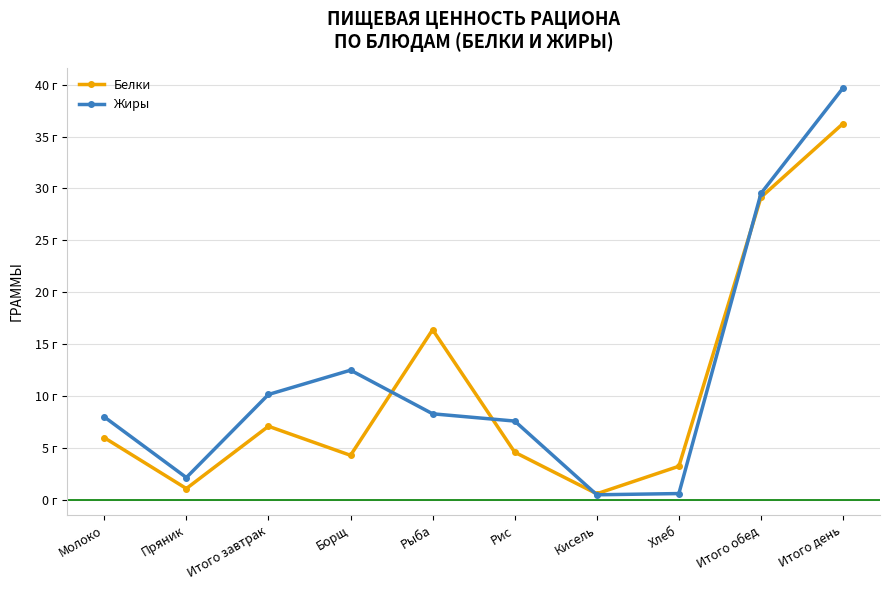

Which category has the highest value in the Белки series?

Итого день